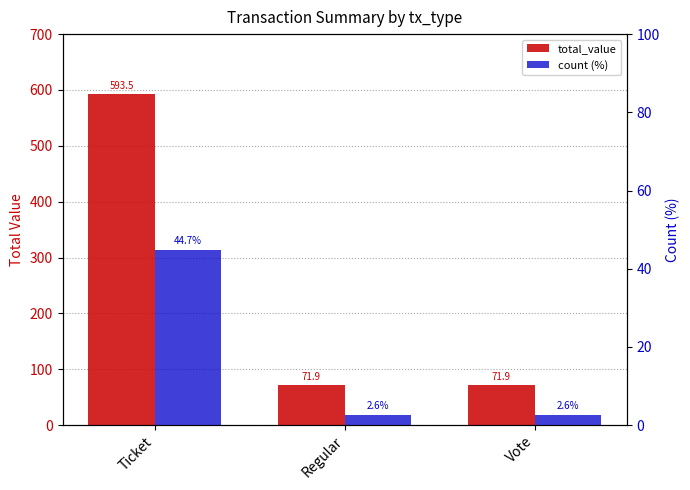

Is the value of total_value at Regular greater than the value of count (%) at Ticket?

Yes